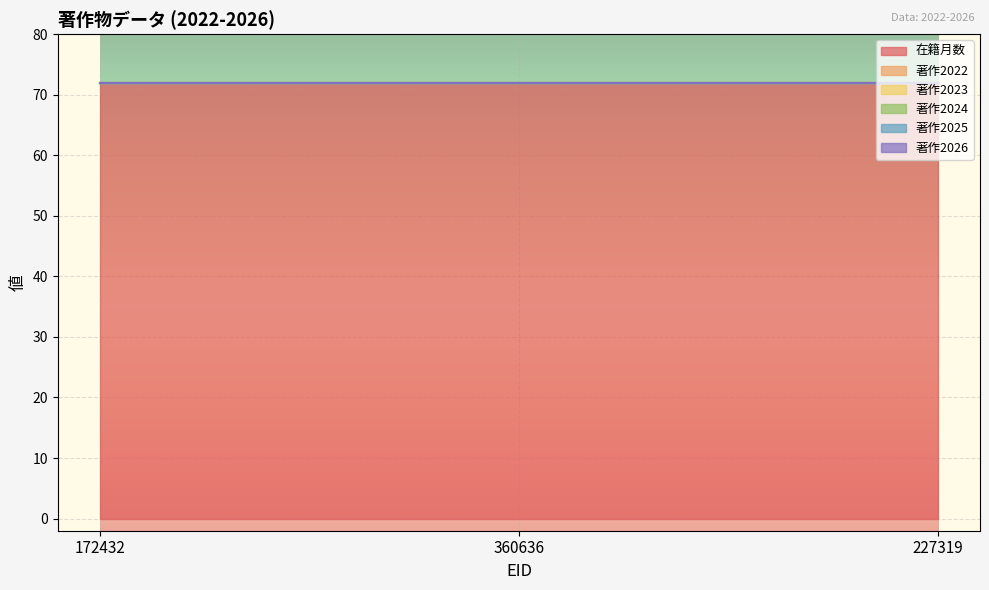

Which category has the highest value in the 著作2023 series?

172432